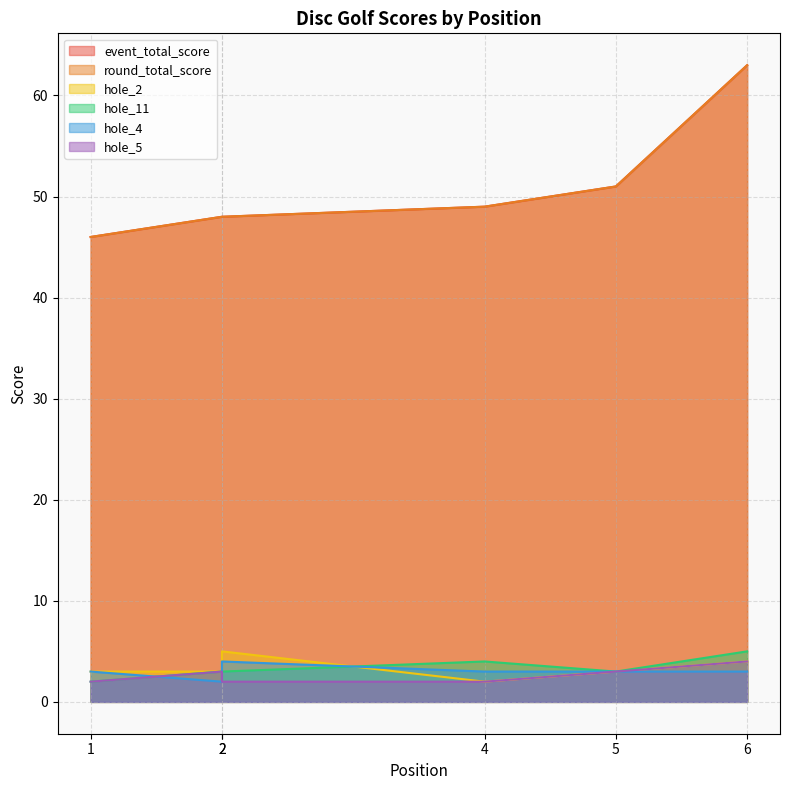

How many series are shown in this chart?

6